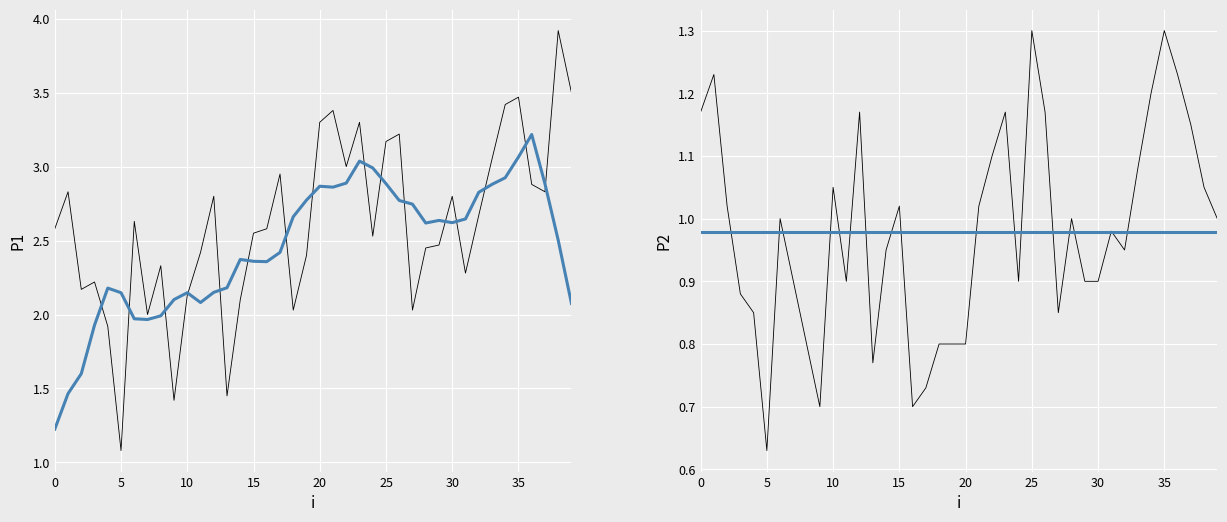

True or false: P2 and P1 cross at least once.

False